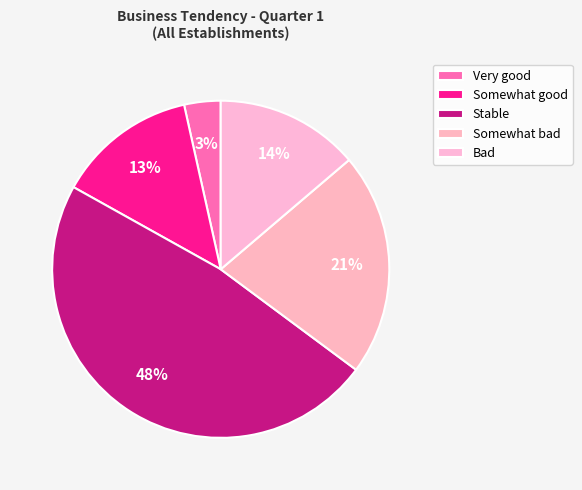

What is the ratio of the value at Stable to the value at Somewhat good?

3.6